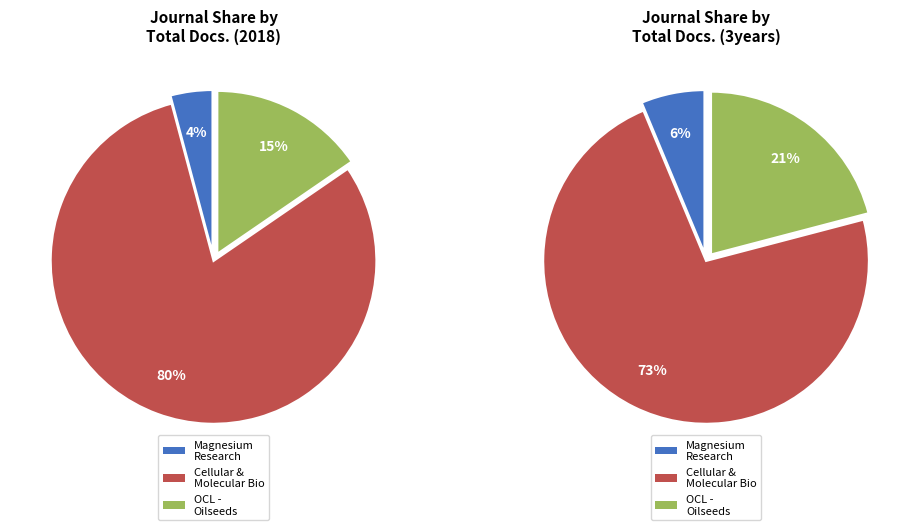

What is the smallest slice in the pie chart?

Magnesium Research